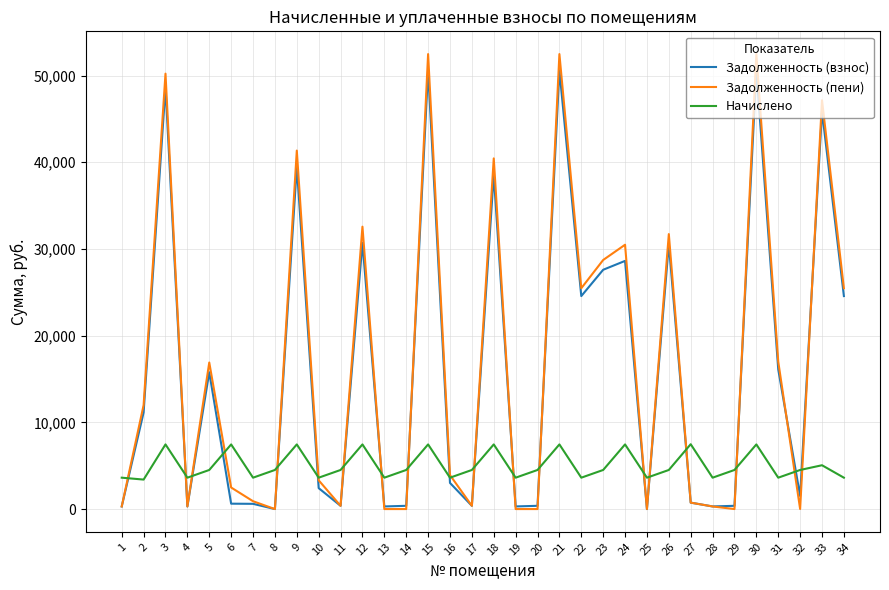

How many values in the Задолженность (взнос) series are below 3016?

17